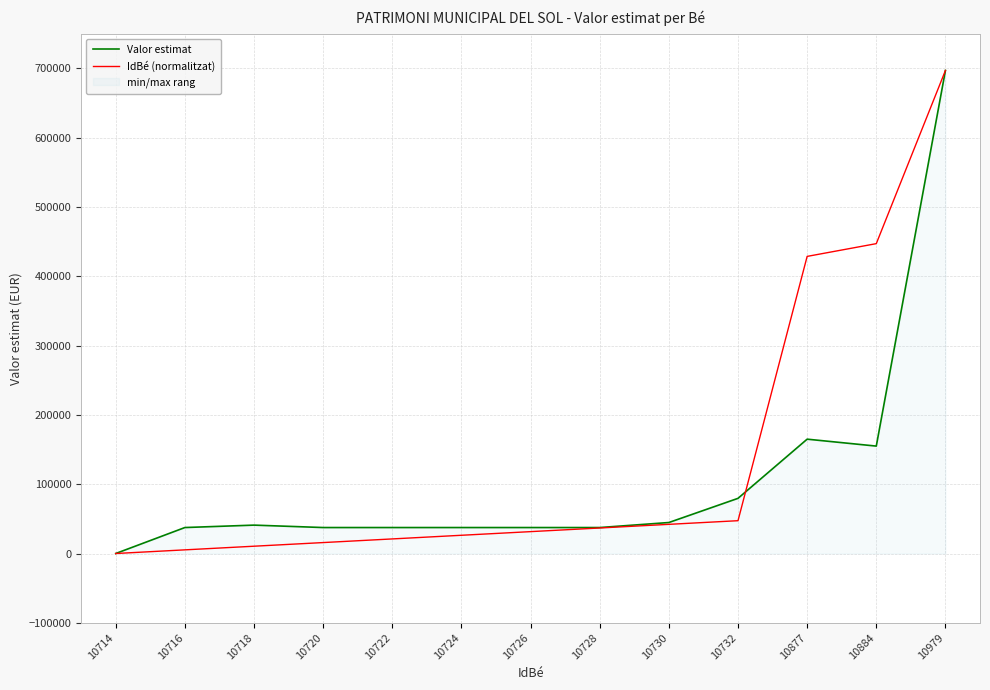

What are all the series names shown in the legend?

Valor estimat, IdBé (normalitzat)